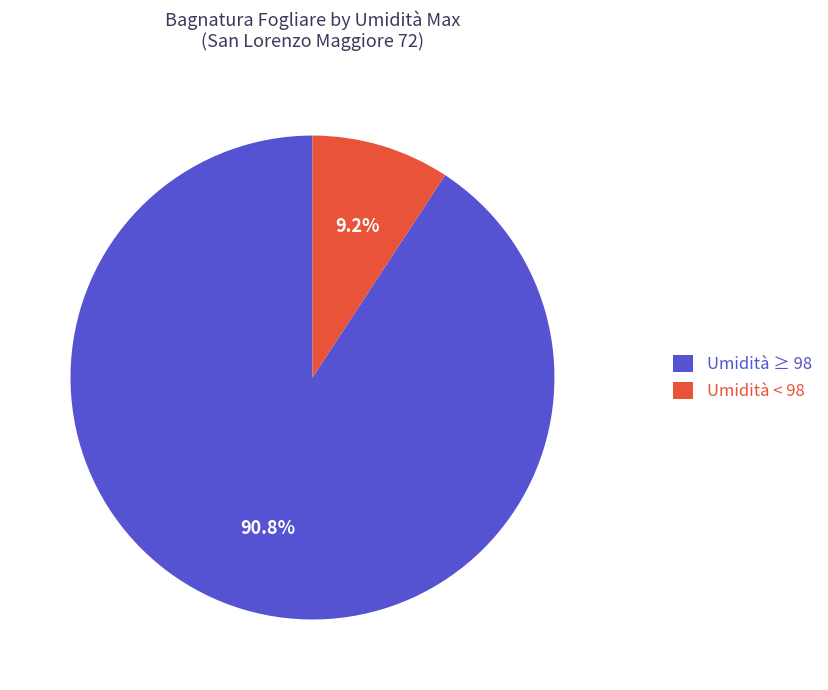

Rank the categories by value from highest to lowest.

Umidità ≥ 98, Umidità < 98